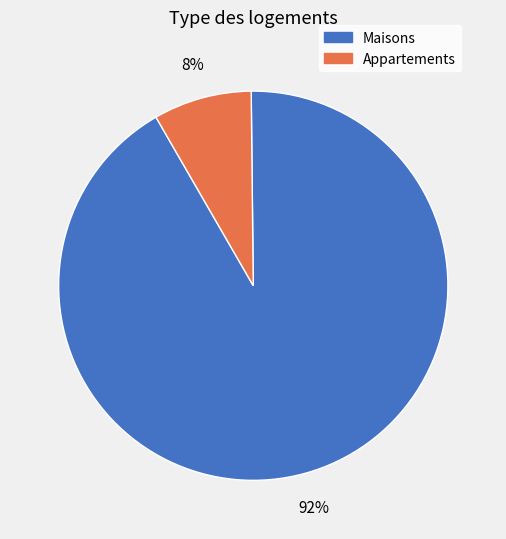

Does any single category account for the majority?

Yes